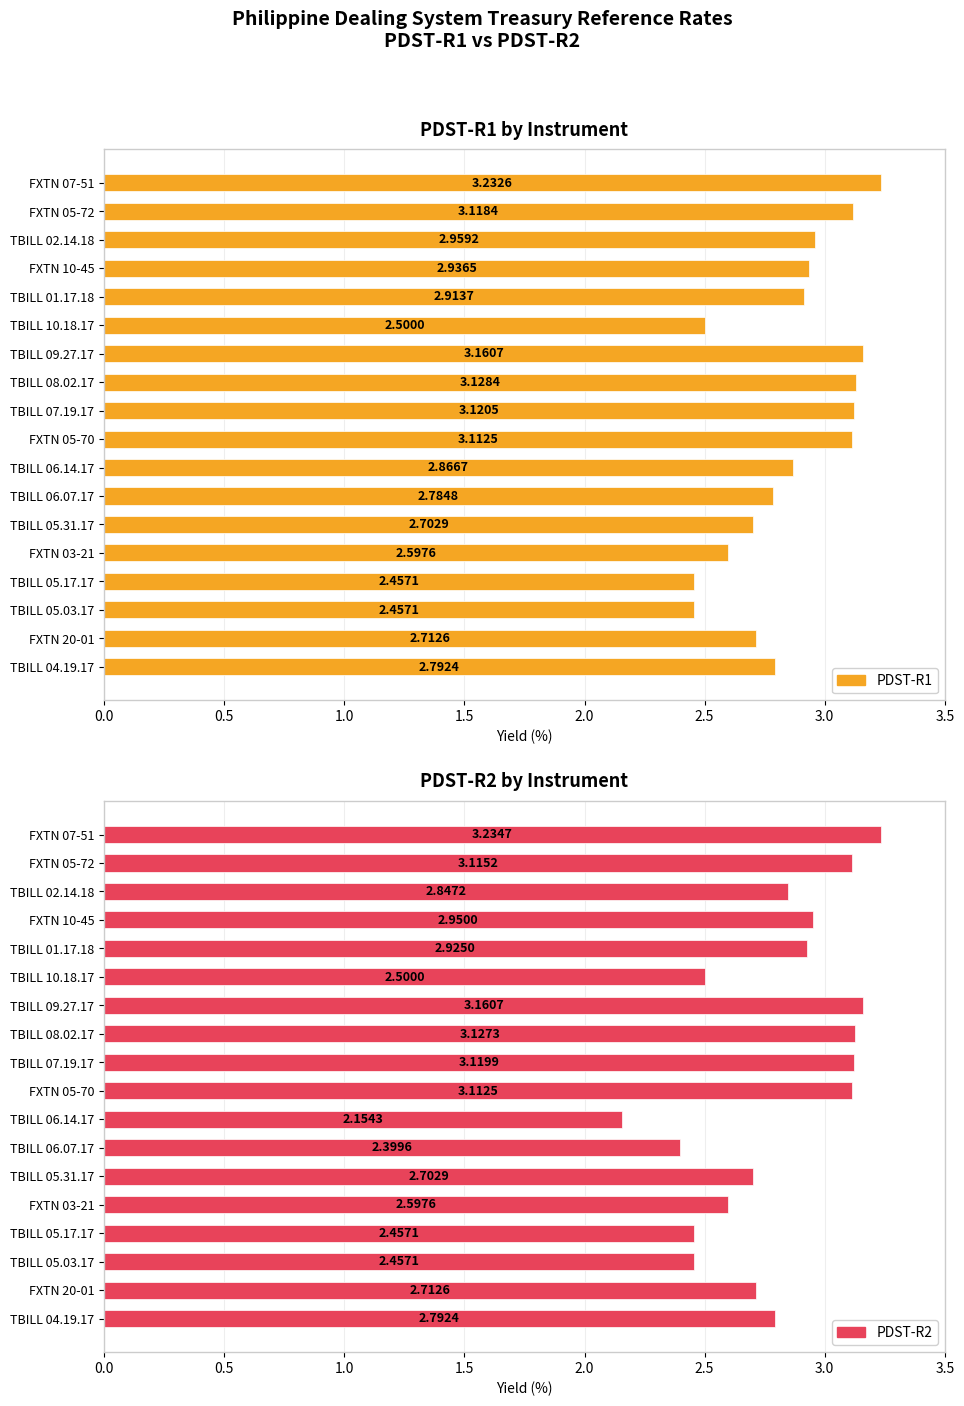

At how many categories does at least one series exceed 2?

18